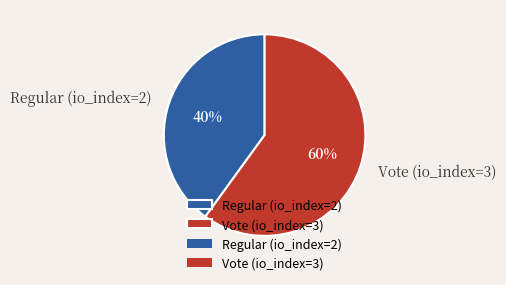

To the nearest percent, what is the combined percentage of Vote (io_index=3) and Regular (io_index=2)?

100%